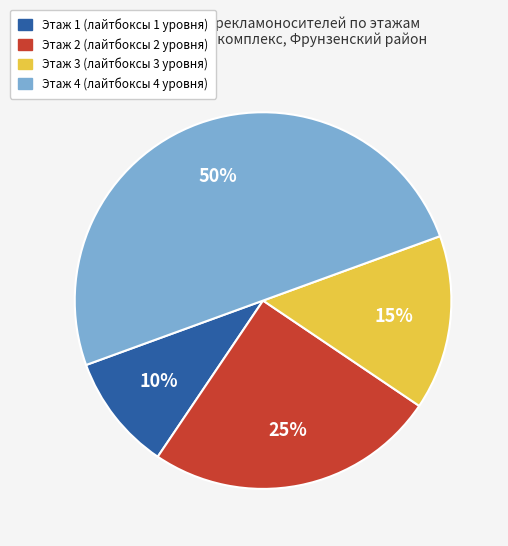

What is the largest slice in the pie chart?

Этаж 4